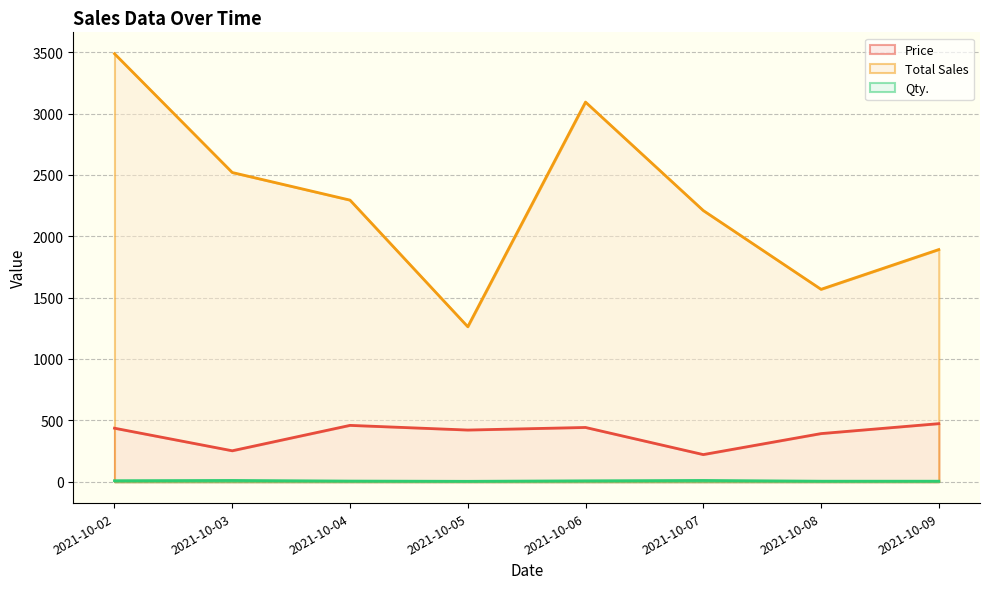

Which label corresponds to the smallest value in the chart?

2021-10-05